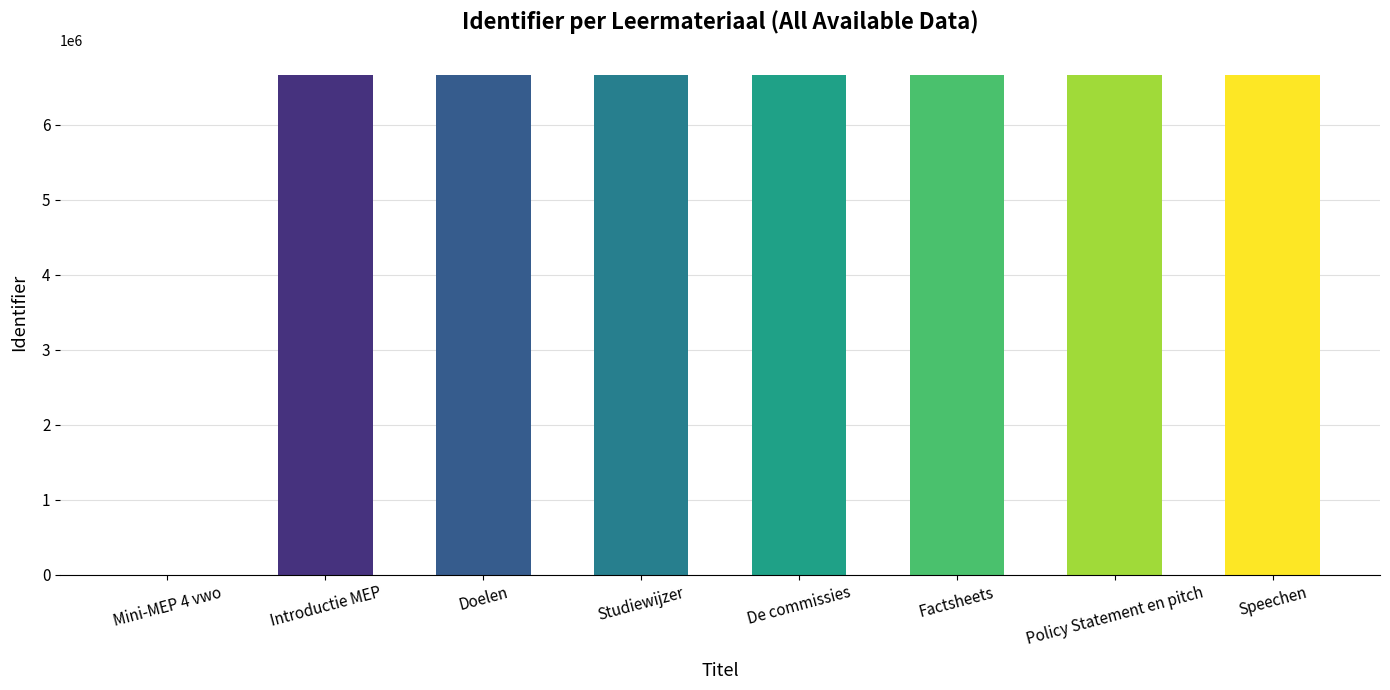

The chart shows a value of 6665296 at De commissies. True or false?

True